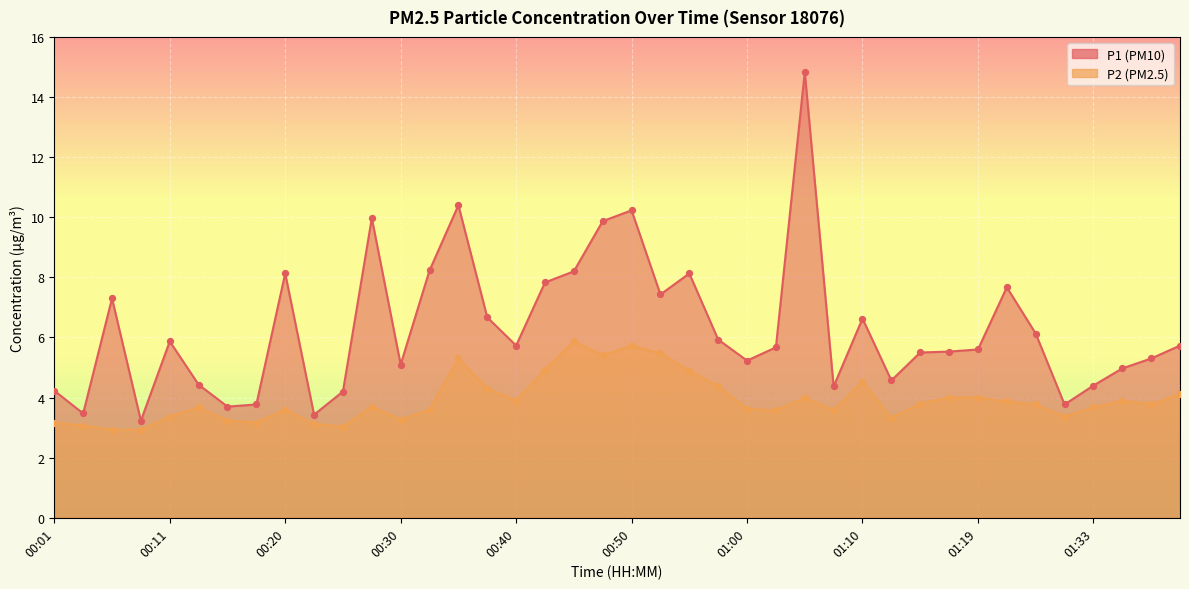

At which category is the sum across all series the highest?

01:05